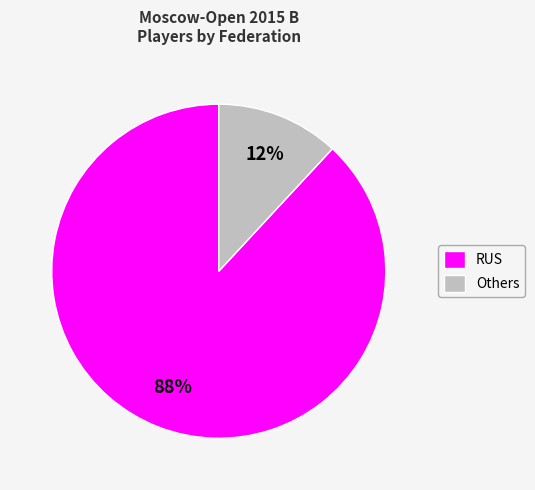

How many slices are in this pie chart?

2